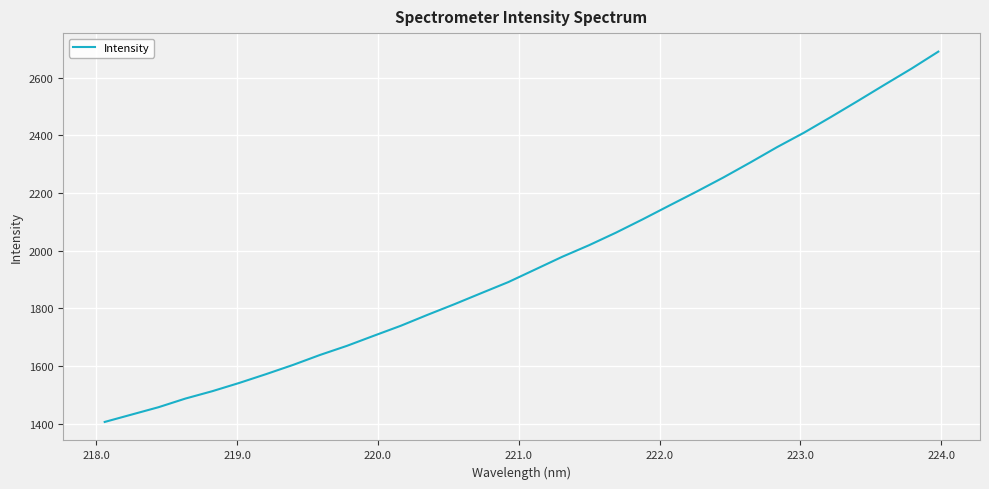

What is the difference between the maximum and minimum values?

1284.3